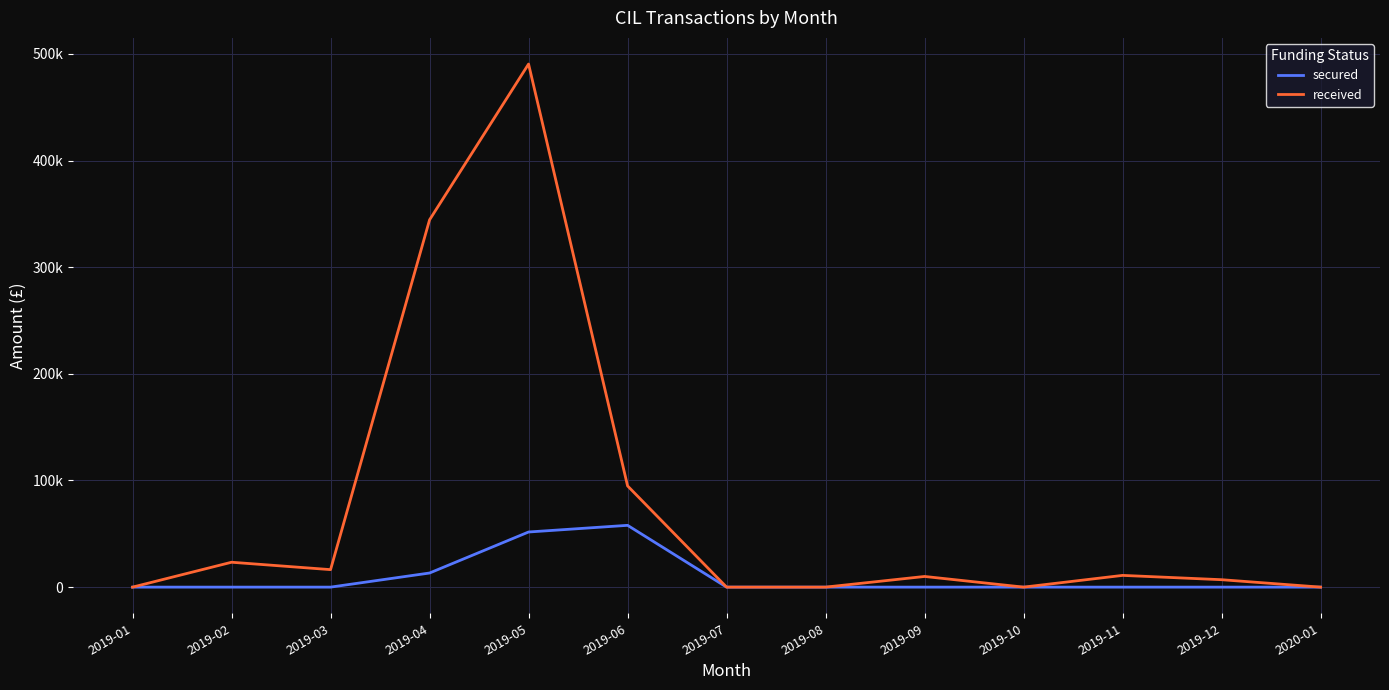

Is this an area chart (filled region under the line)?

No